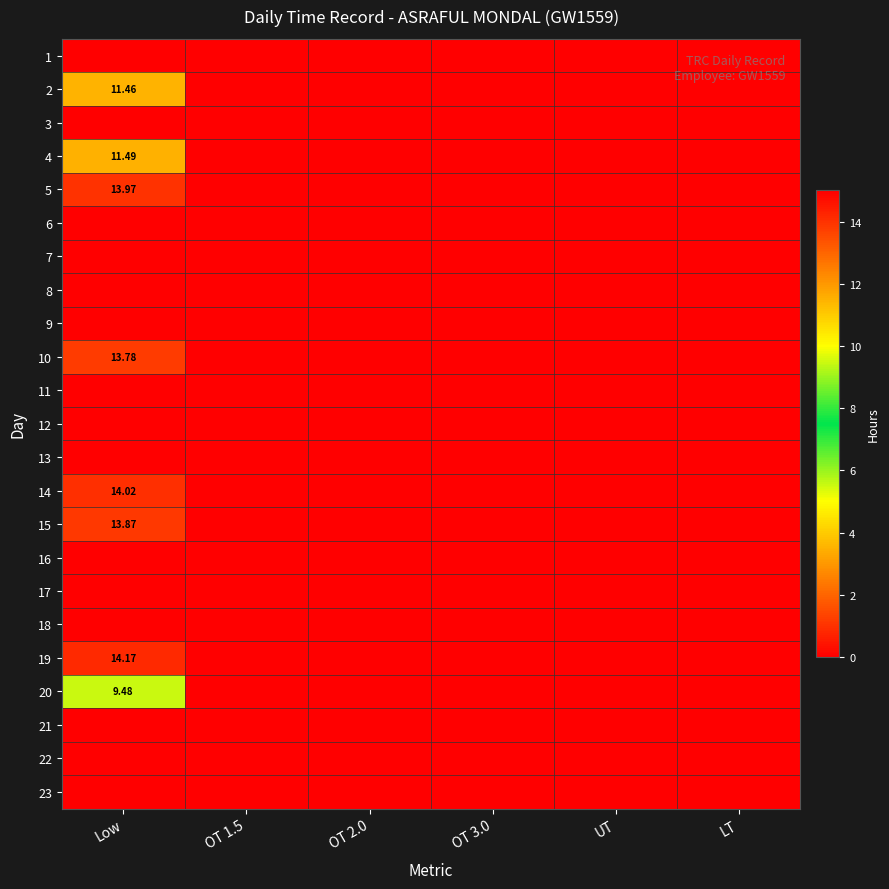

Rank the series at OT 1.5 from highest to lowest value.

1, 2, 3, 4, 5, 6, 7, 8, 9, 10, 11, 12, 13, 14, 15, 16, 17, 18, 19, 20, 21, 22, 23